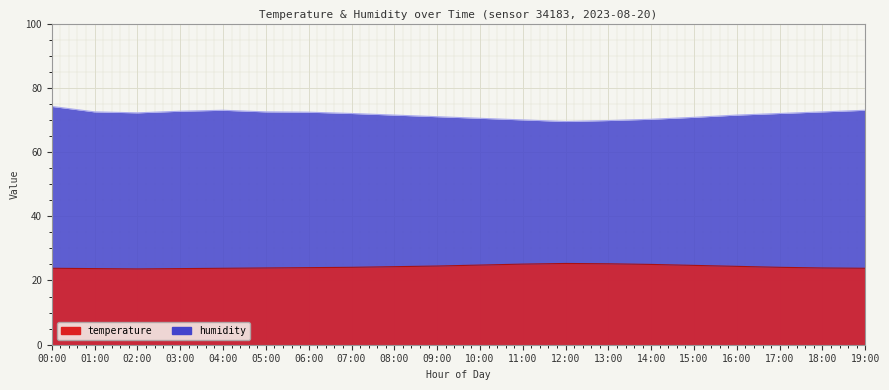

Where is humidity nearest to the value 71?

09:00